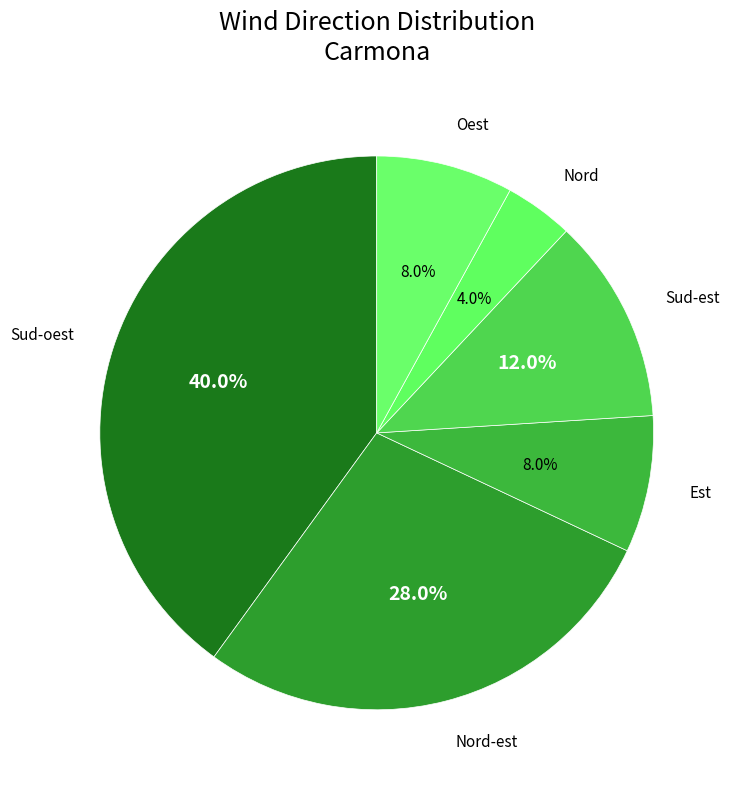

How many slices are in this pie chart?

6